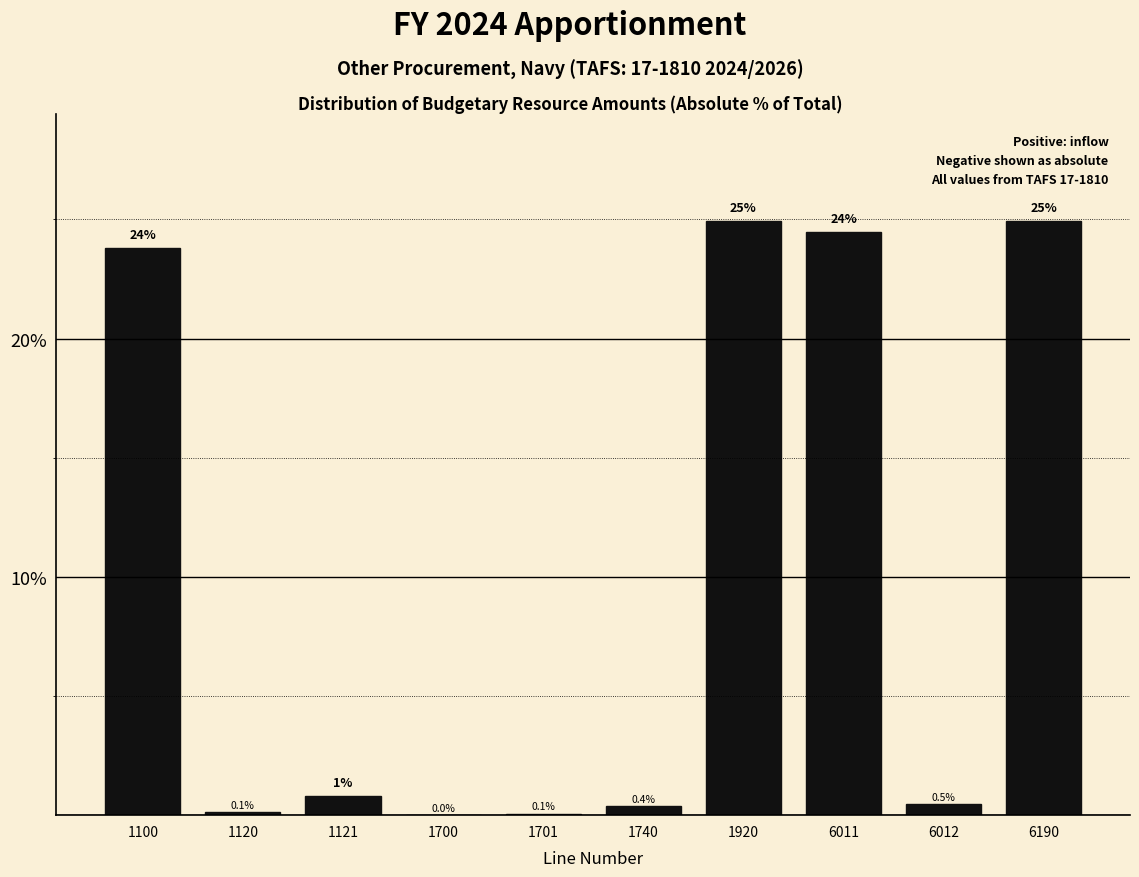

What is the maximum value shown in the chart?

24.9